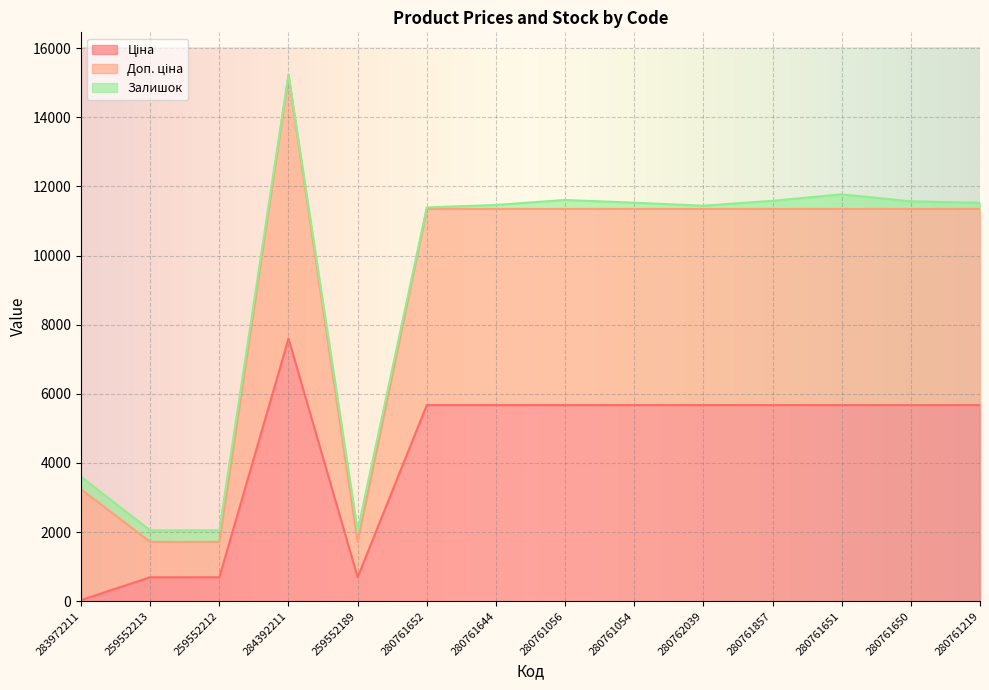

At which category is the sum across all series the highest?

284392211